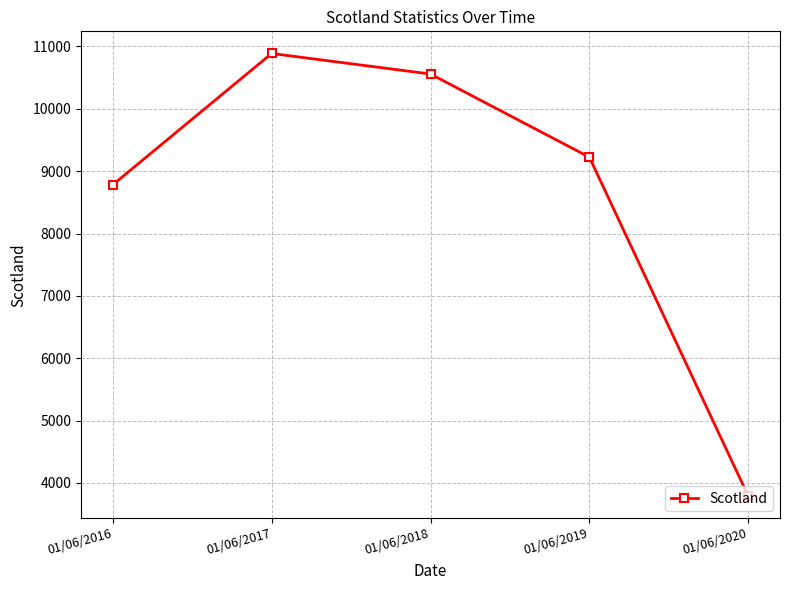

Rank the categories by value from highest to lowest.

01/06/2017, 01/06/2018, 01/06/2019, 01/06/2016, 01/06/2020